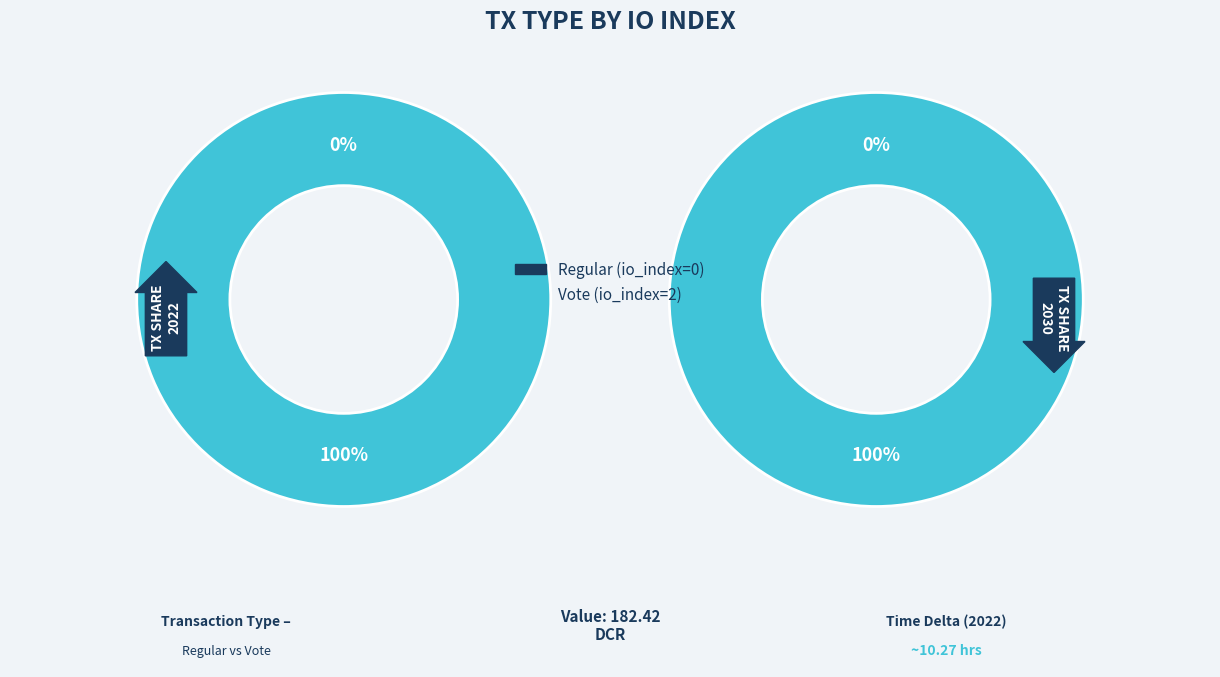

Do Vote and Regular together represent more than half of the pie?

Yes